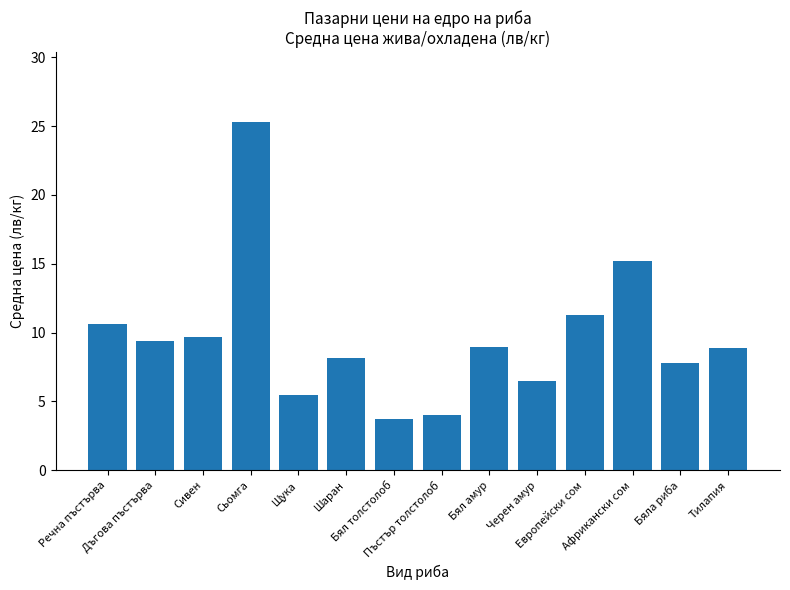

At which category does the chart reach its minimum across all series?

Бял толстолоб